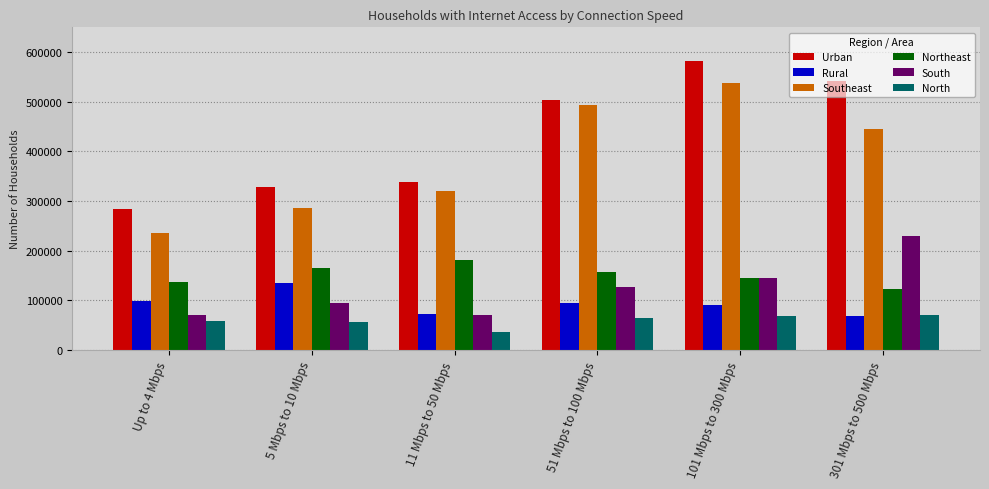

The value of South at 301 Mbps to 500 Mbps is 326949. True or false?

False